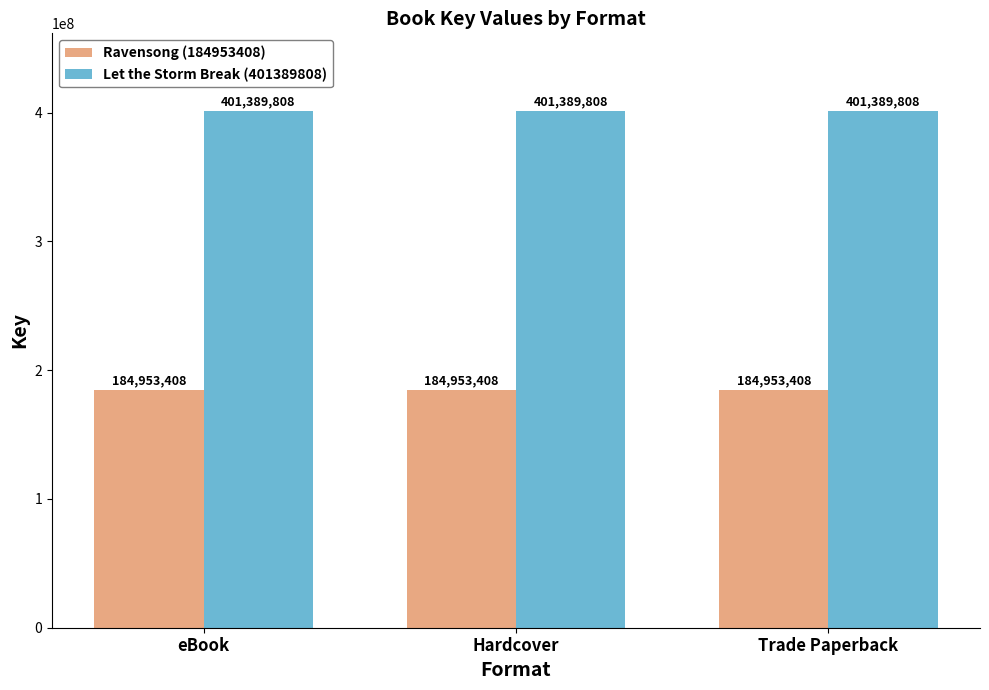

Rank the series by their maximum value, from lowest to highest.

Ravensong (184953408), Let the Storm Break (401389808)